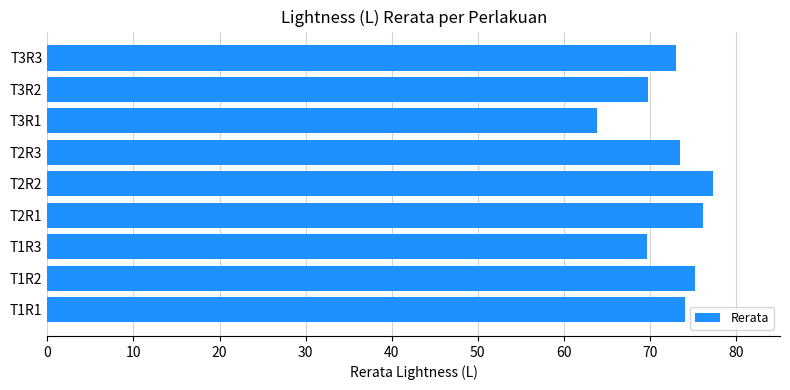

How many categories are shown in the chart?

9